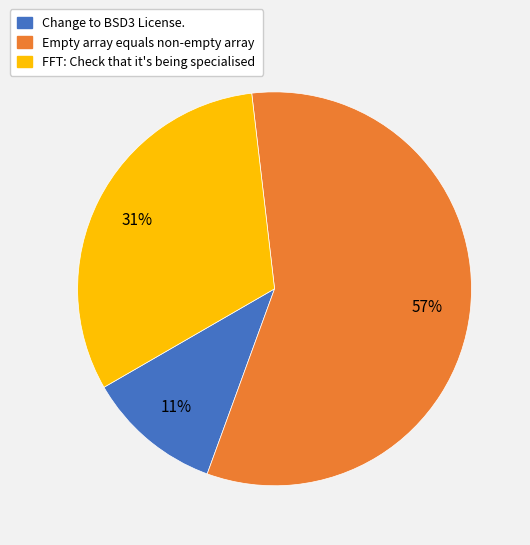

To the nearest percent, what portion does FFT: Check that it's being specialised represent?

31%